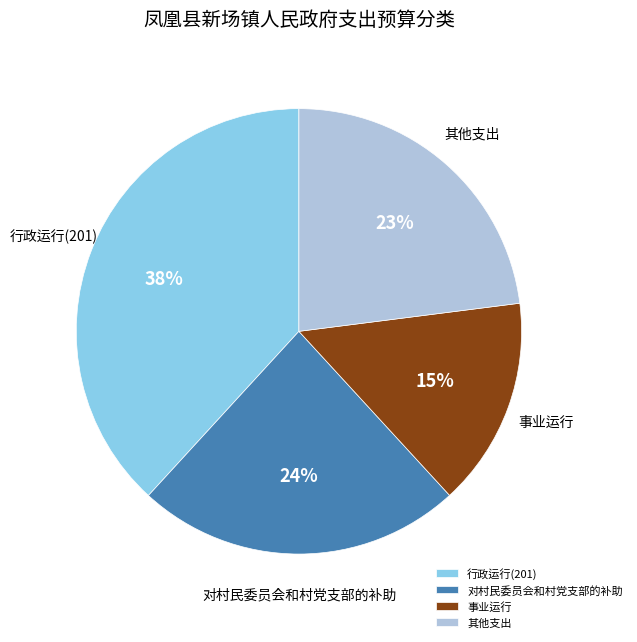

True or false: 对村民委员会和村党支部的补助 accounts for 24% of the total.

True